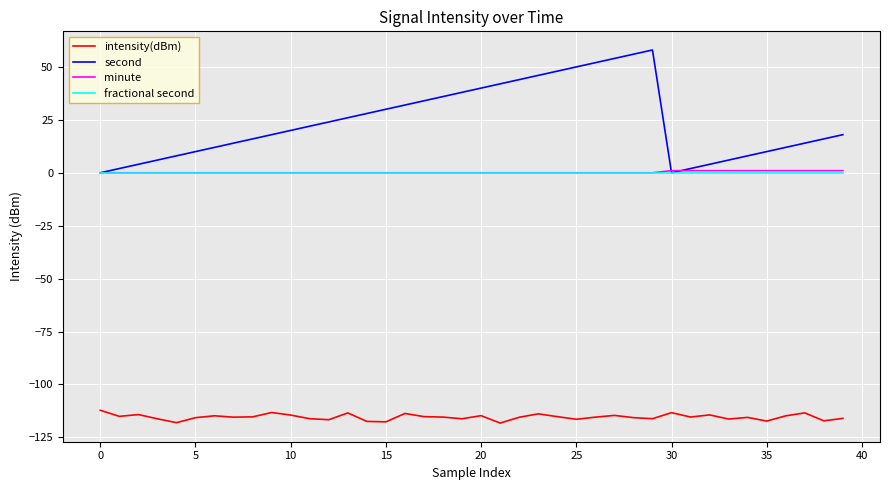

True or false: intensity(dBm) and fractional second cross at least once.

False